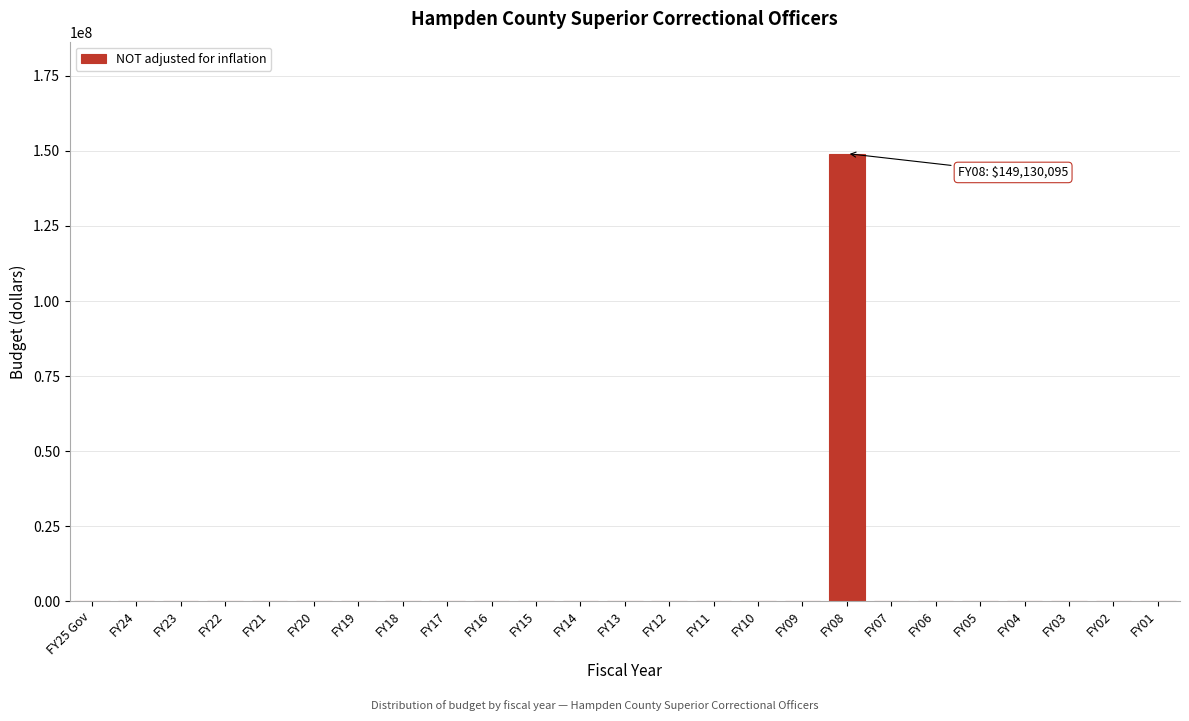

Reading right to left, transcribe all the data shown in this chart.

FY01=0	FY02=0	FY03=0	FY04=0	FY05=0	FY06=0	FY07=0	FY08=149130095	FY09=0	FY10=0	FY11=0	FY12=0	FY13=0	FY14=0	FY15=0	FY16=0	FY17=0	FY18=0	FY19=0	FY20=0	FY21=0	FY22=0	FY23=0	FY24=0	FY25 Gov=0